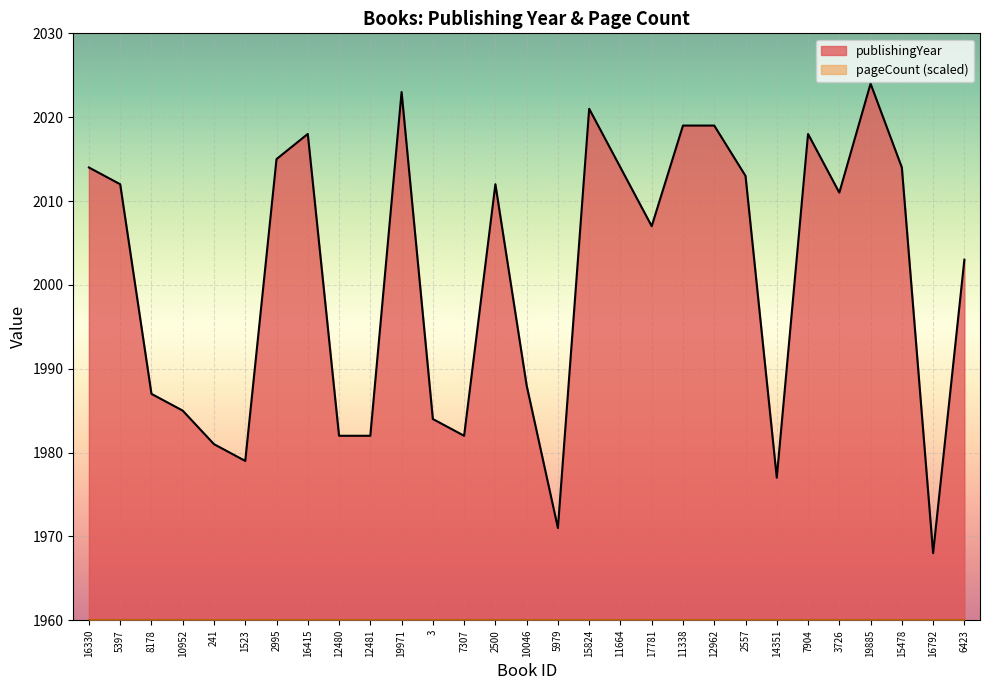

What is the change in value from 5397 to 8178?

-25